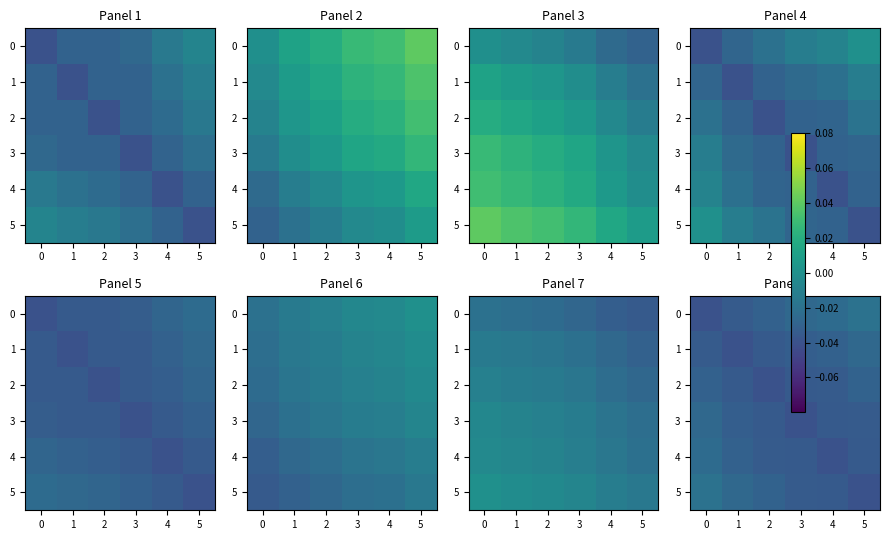

The 3 series shows -0.0 at 1. True or false?

False